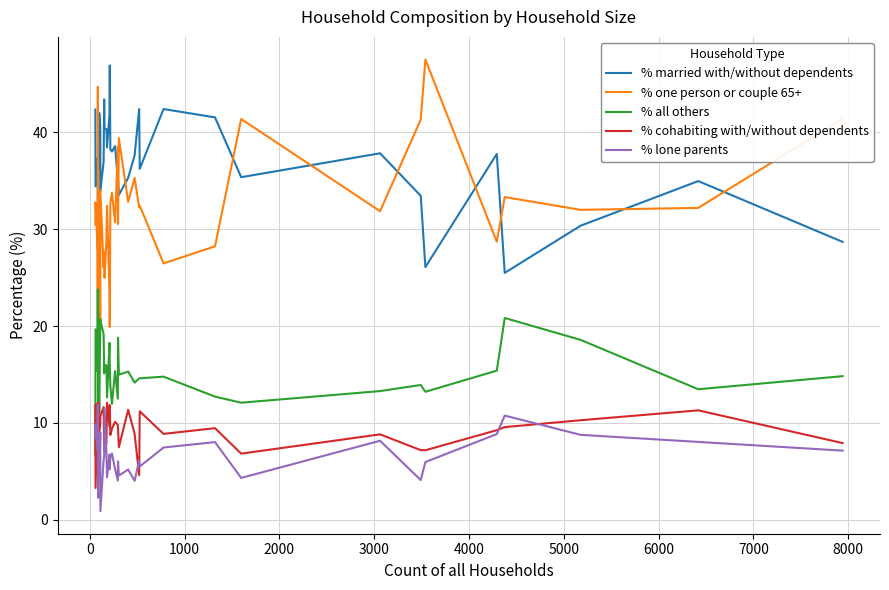

True or false: % one person or couple 65+ and % married with/without dependents cross at least once.

True